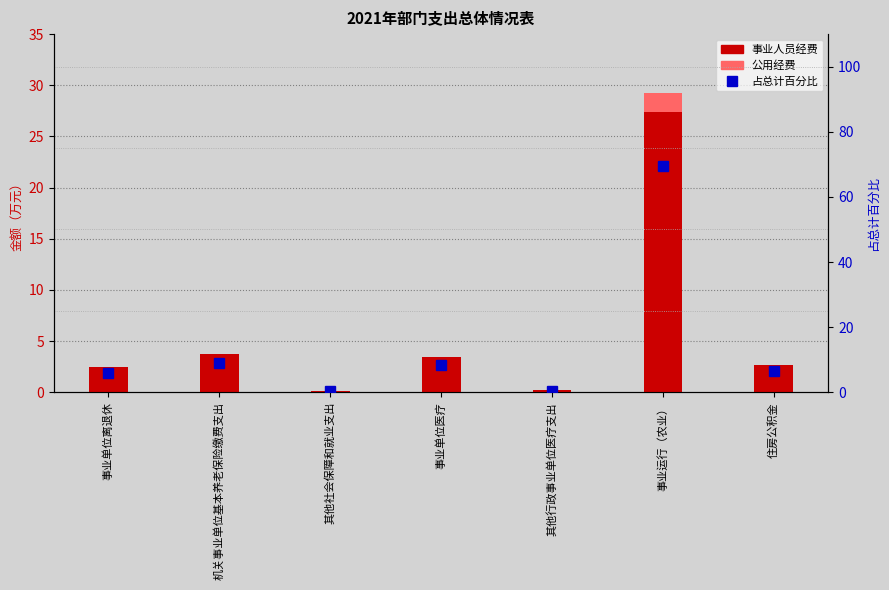

Rank the series by their average value, from lowest to highest.

公用经费, 事业人员经费, 占总计百分比